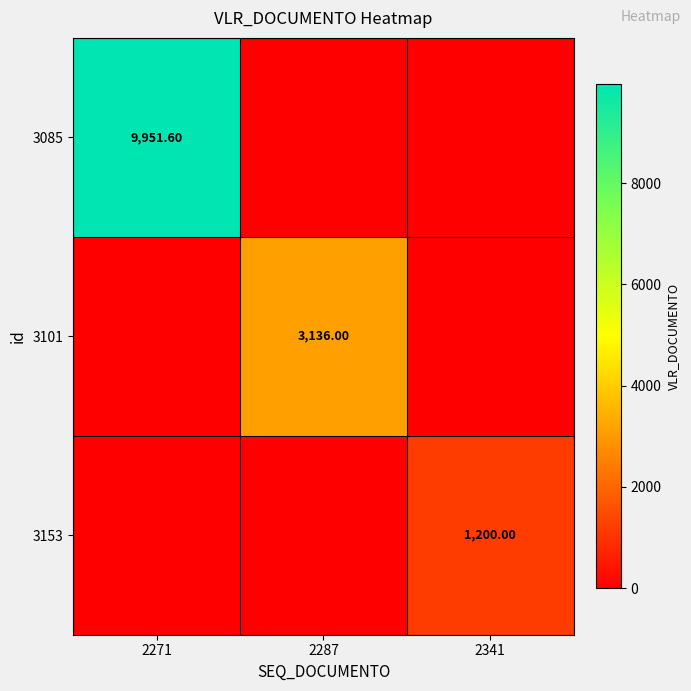

How many 3101 values are between 0 and 3136?

3